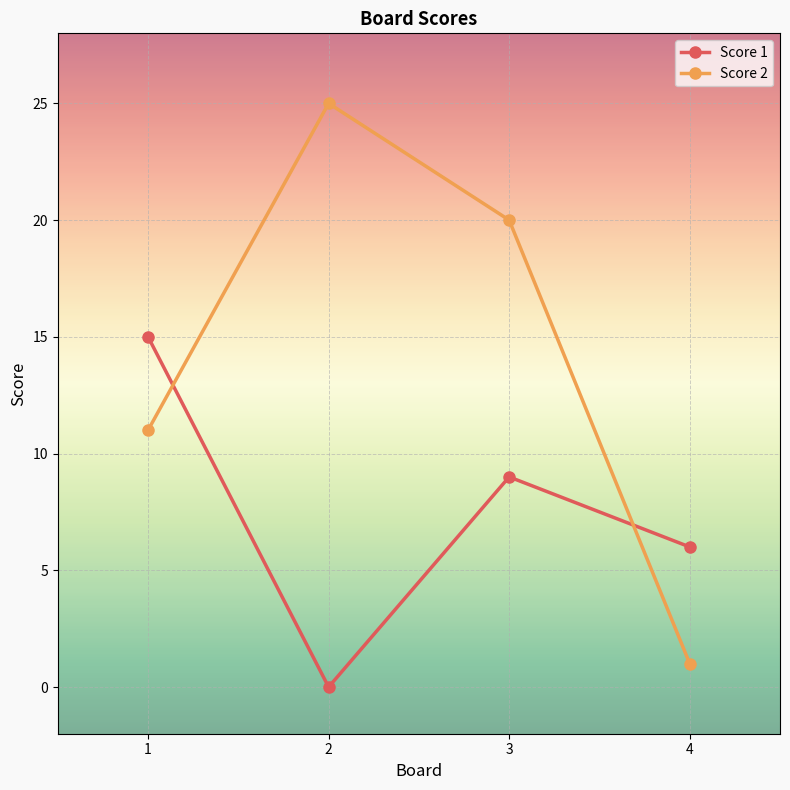

What is the difference between the maximum and minimum values in the Score 2 series?

24